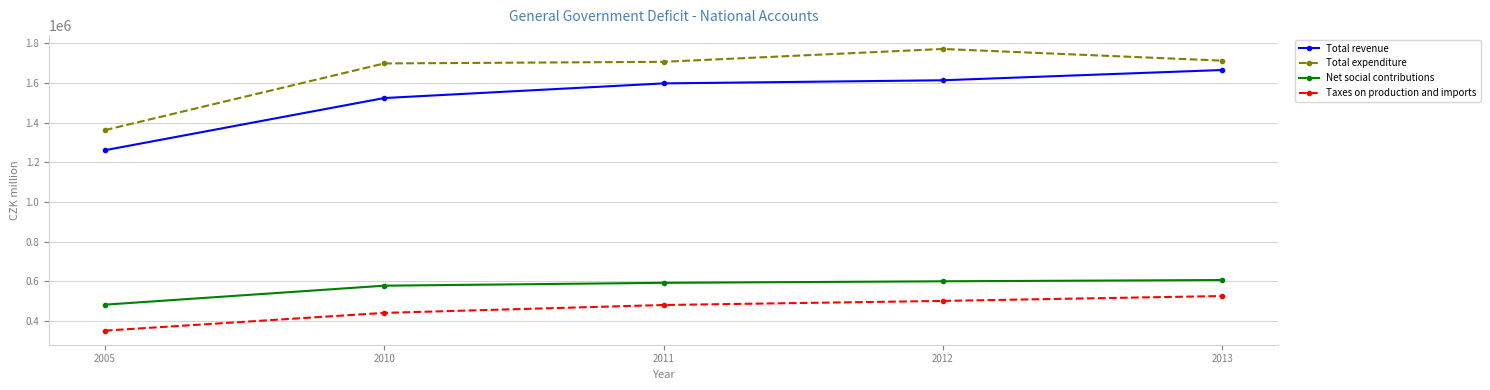

Which series has the largest total across all categories?

Total expenditure